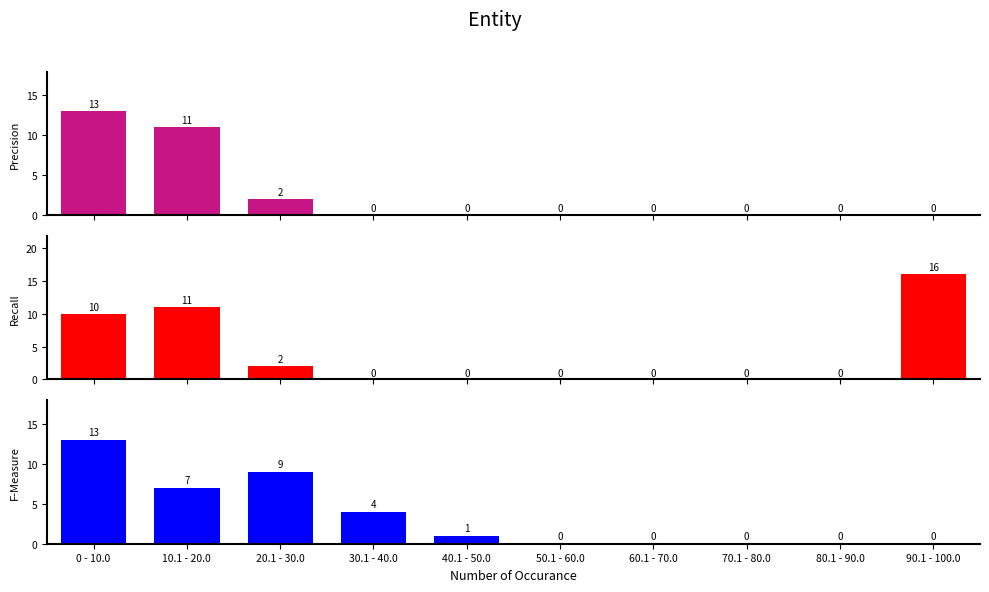

List the labels in order of Precision value, smallest first.

30.1 - 40.0, 40.1 - 50.0, 50.1 - 60.0, 60.1 - 70.0, 70.1 - 80.0, 80.1 - 90.0, 90.1 - 100.0, 20.1 - 30.0, 10.1 - 20.0, 0 - 10.0